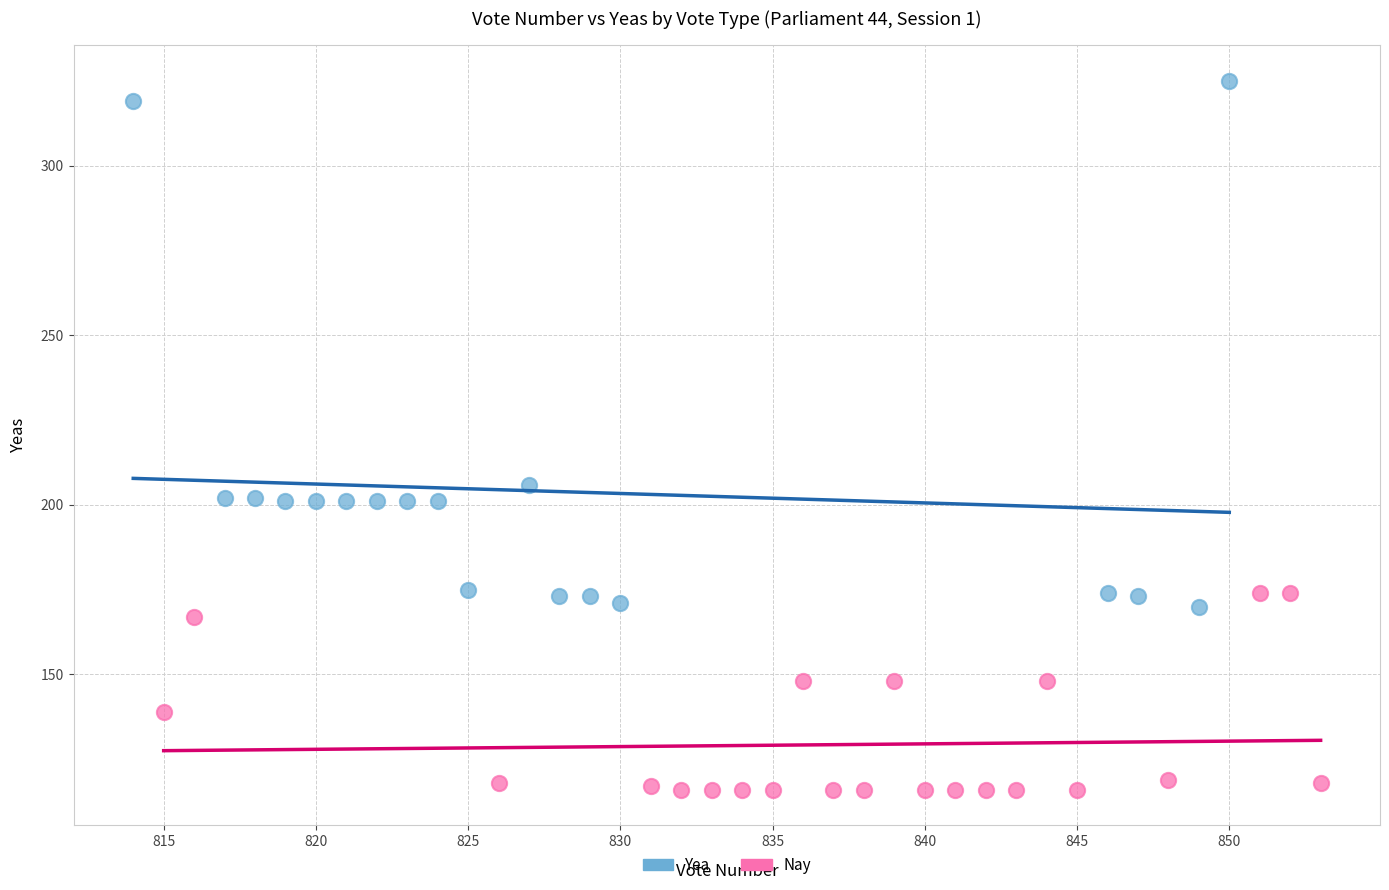

Which series has the widest spread of Y values?

Yea